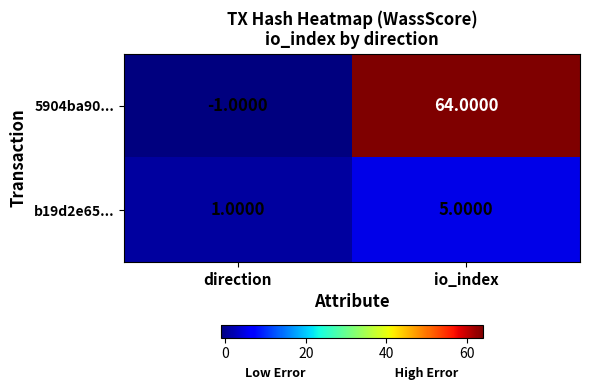

At which label is b19d2e65... closest to 3?

direction